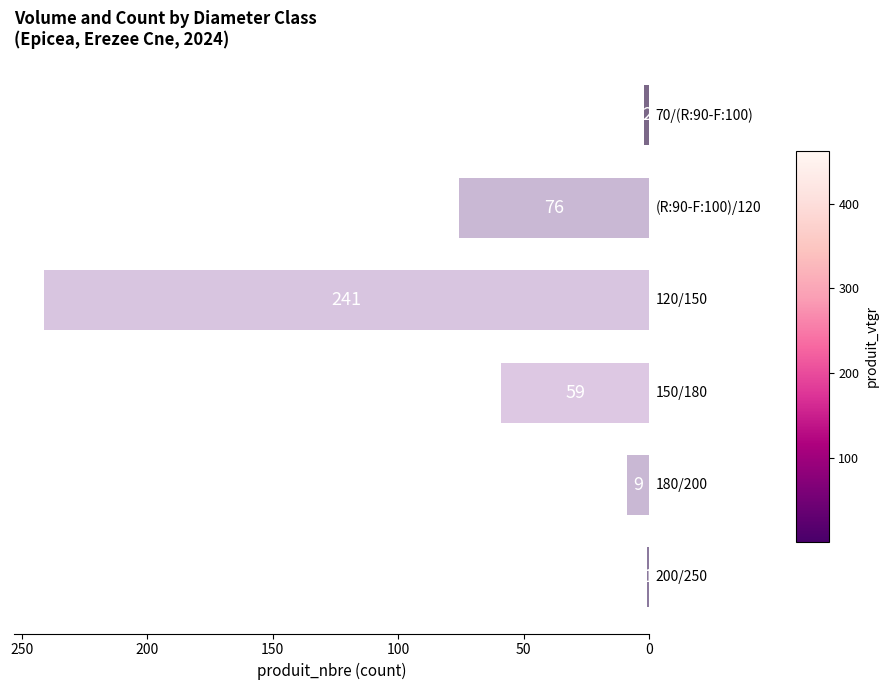

What is the smallest value displayed?

1